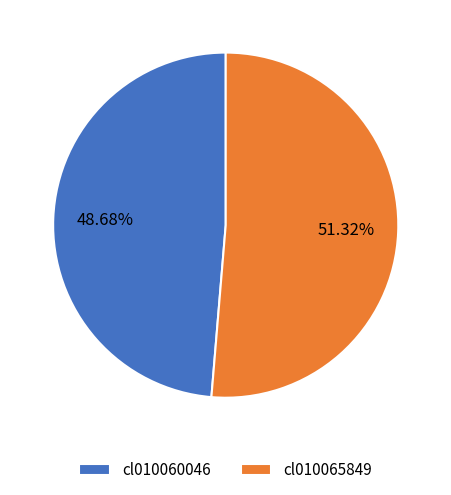

How many segments does this pie chart have?

2